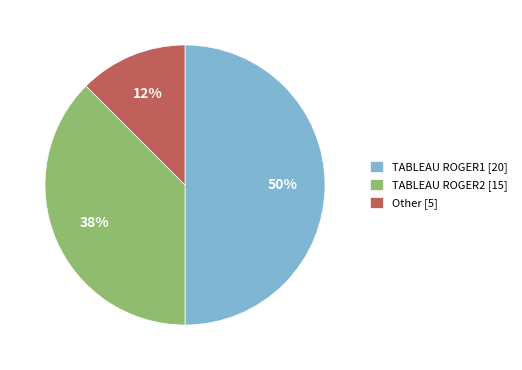

Between Other [5] and TABLEAU ROGER1 [20], which is larger?

TABLEAU ROGER1 [20]